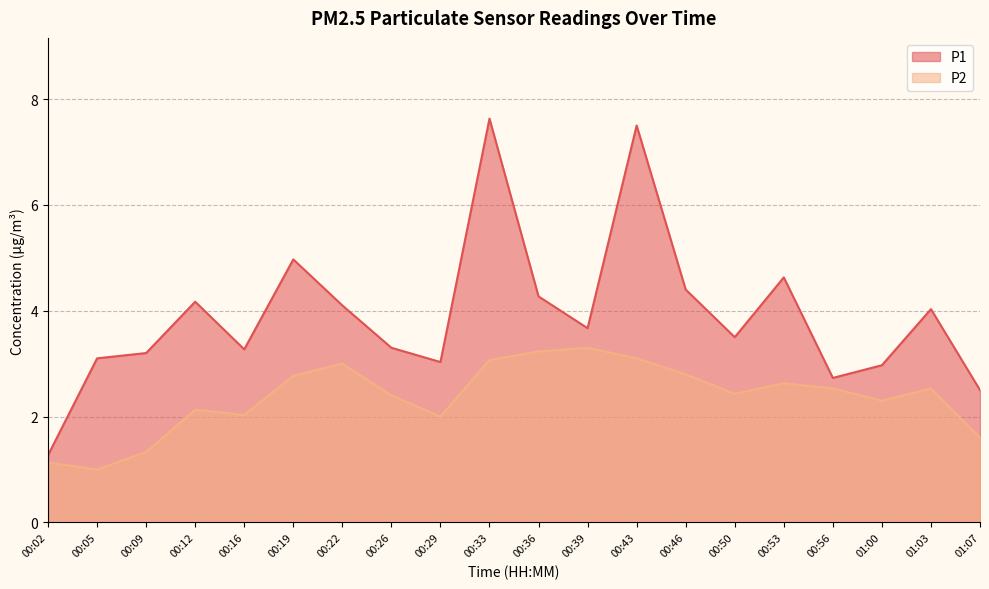

True or false: P2 has a value of 3.9 at 00:50.

False